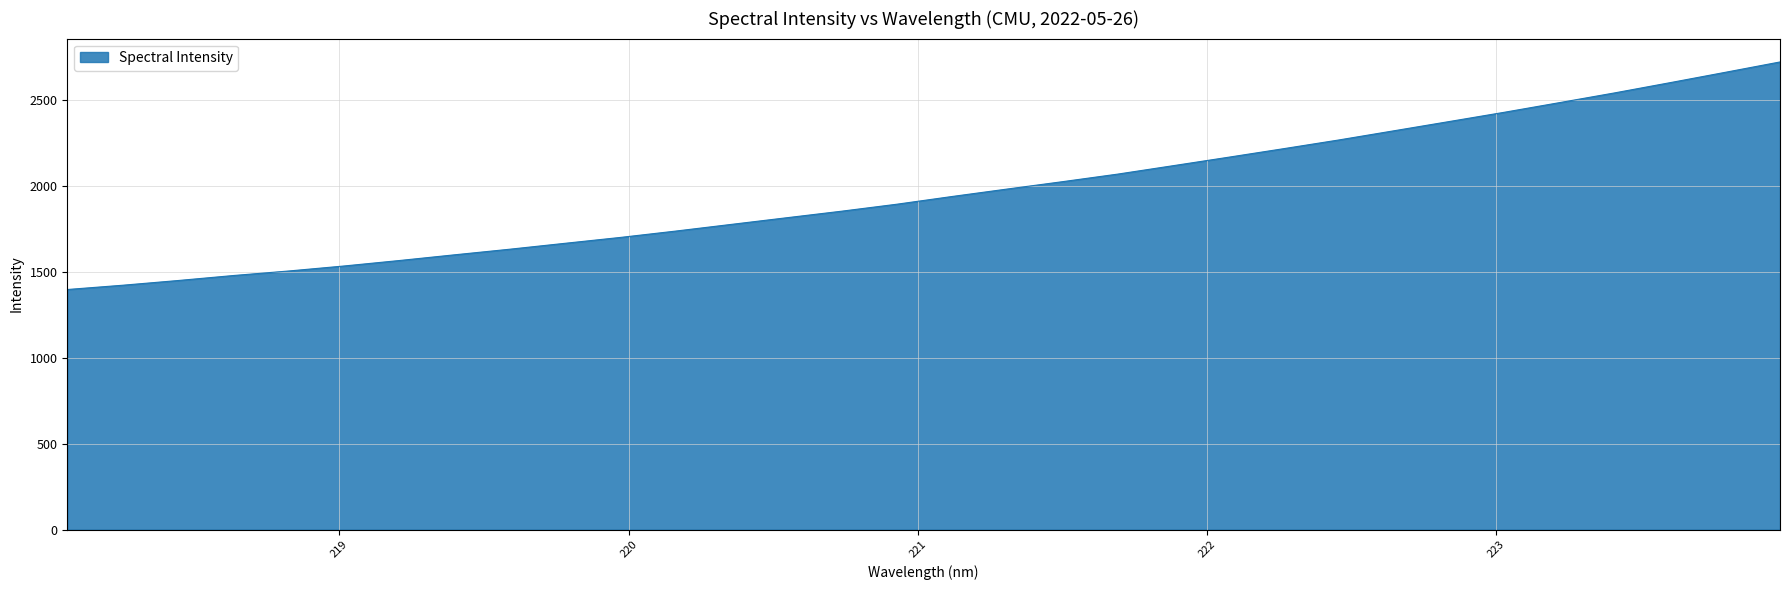

What is the maximum value shown in the chart?

2721.6